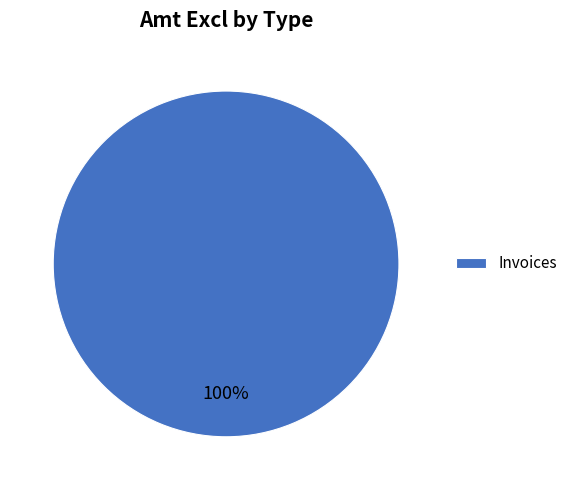

Rank the categories by value from lowest to highest.

Invoices